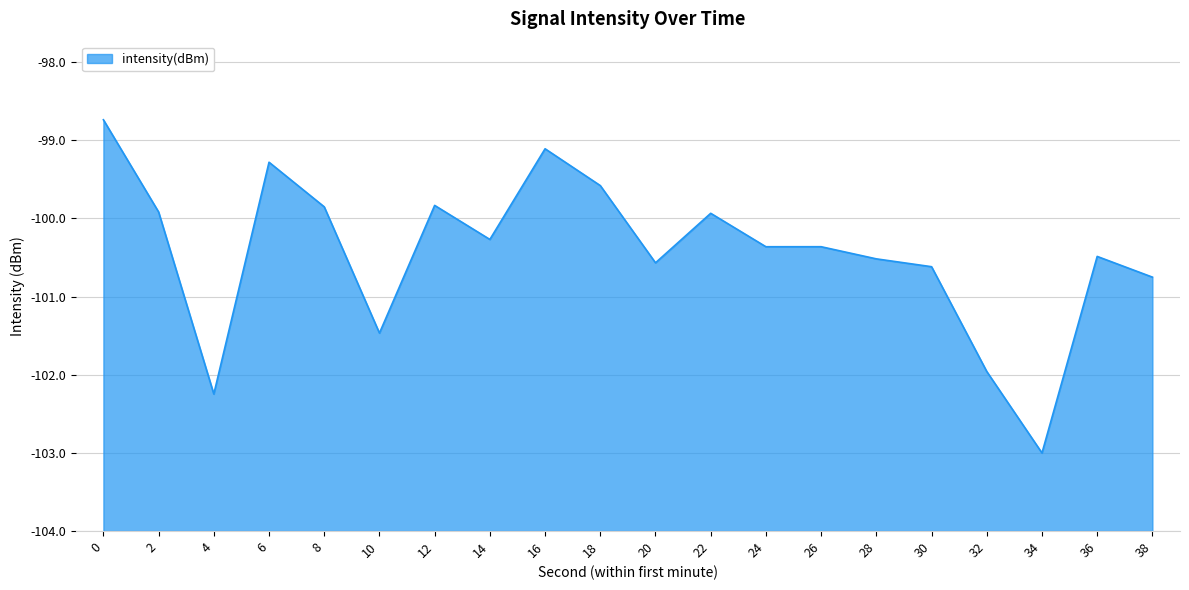

Reading left to right, what are all the values shown in this chart?

-98.7	-99.9	-102.2	-99.3	-99.9	-101.5	-99.8	-100.3	-99.1	-99.6	-100.6	-99.9	-100.4	-100.4	-100.5	-100.6	-102.0	-103.0	-100.5	-100.8